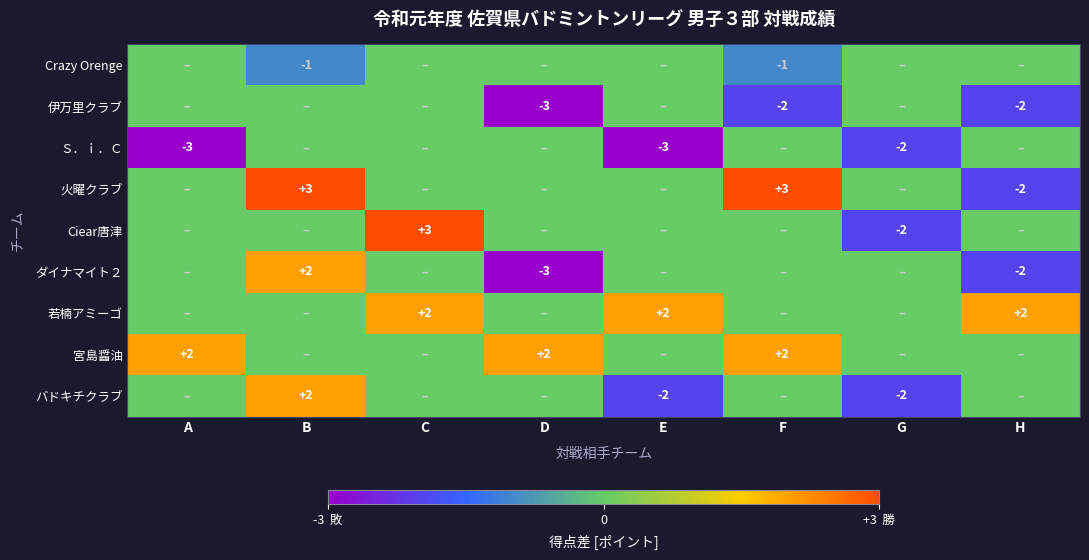

Is it true that 若楠アミーゴ equals 2 at H?

True